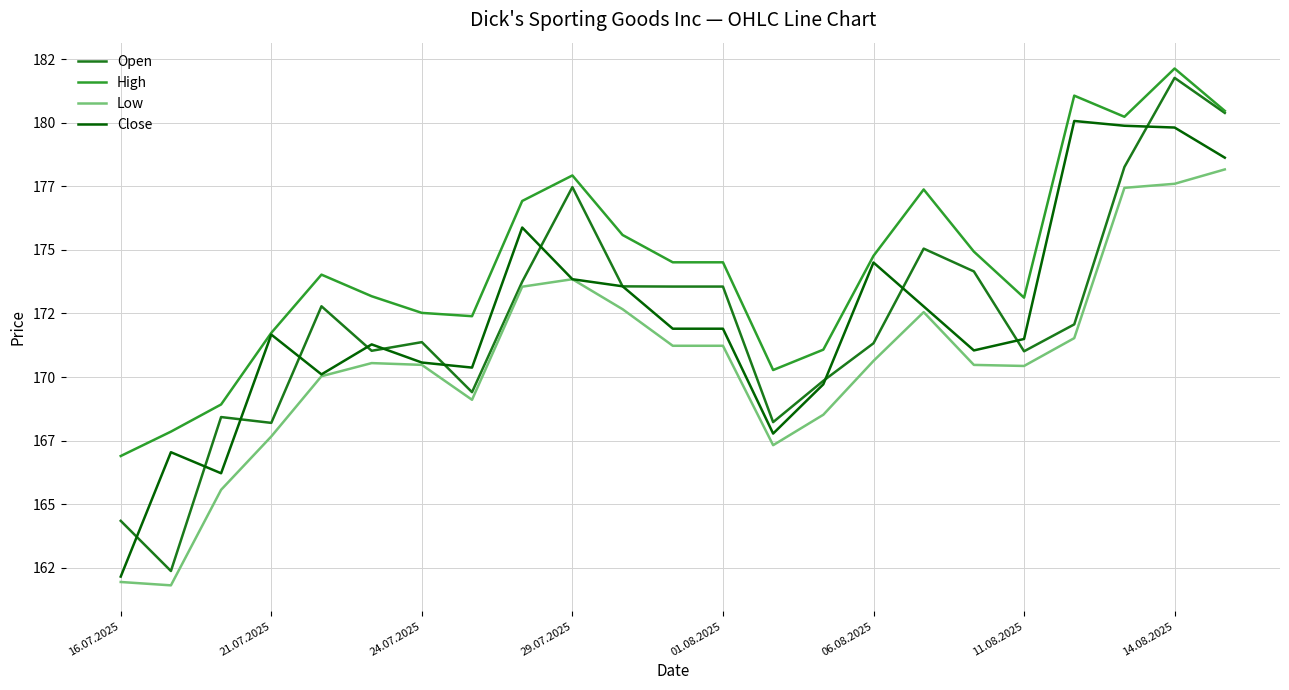

How many interior local valleys does the Close series have?

5